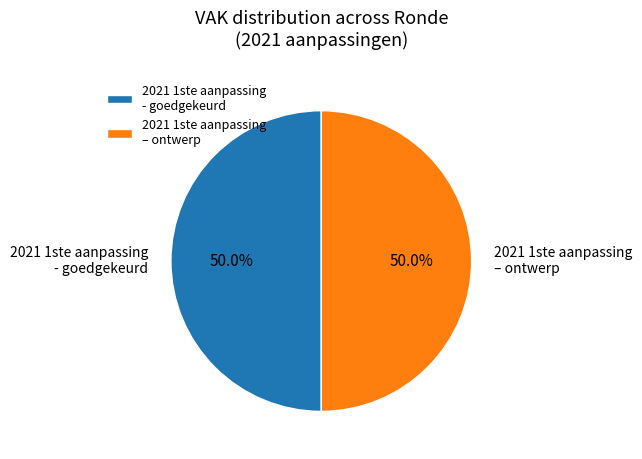

Approximately how many times larger is the value at 2021 1ste aanpassing - goedgekeurd compared to 2021 1ste aanpassing – ontwerp?

1.0